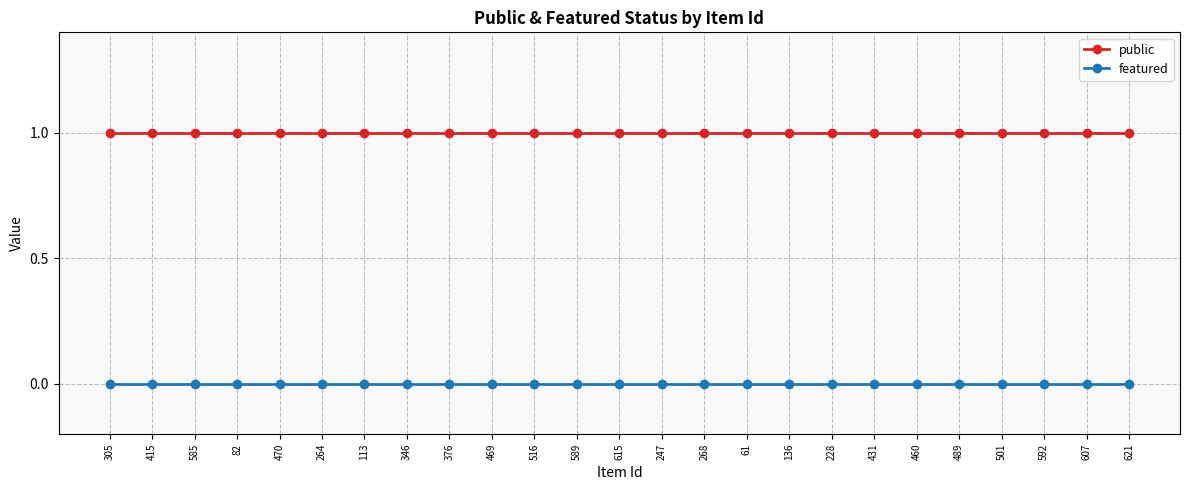

Reading left to right, list all the values displayed in this chart.

public: 1	1	1	1	1	1	1	1	1	1	1	1	1	1	1	1	1	1	1	1	1	1	1	1	1
featured: 0	0	0	0	0	0	0	0	0	0	0	0	0	0	0	0	0	0	0	0	0	0	0	0	0